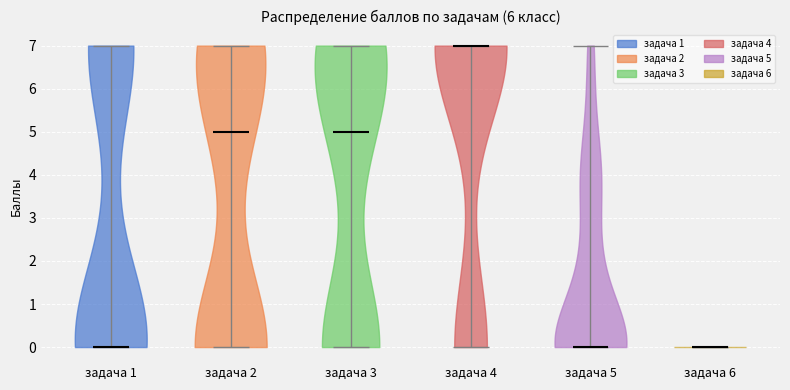

Reading left to right, read every violin against the y-axis: where its median line is, and the lowest and highest points it reaches. The values are not printed on the chart, so give them approximately, as read against the axis.

задача 1: median line 0, lowest point 0, highest point 7
задача 2: median line 5, lowest point 0, highest point 7
задача 3: median line 5, lowest point 0, highest point 7
задача 4: median line 7, lowest point 0, highest point 7
задача 5: median line 0, lowest point 0, highest point 7
задача 6: median line 0, lowest point 0, highest point 0